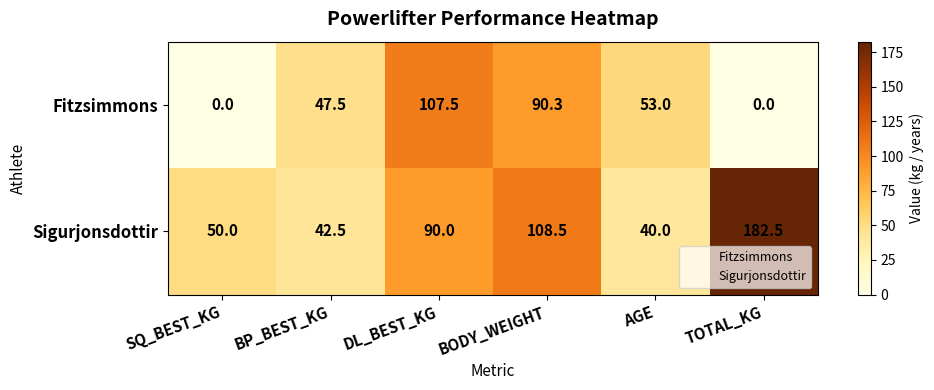

How many distinct data groups are displayed?

2